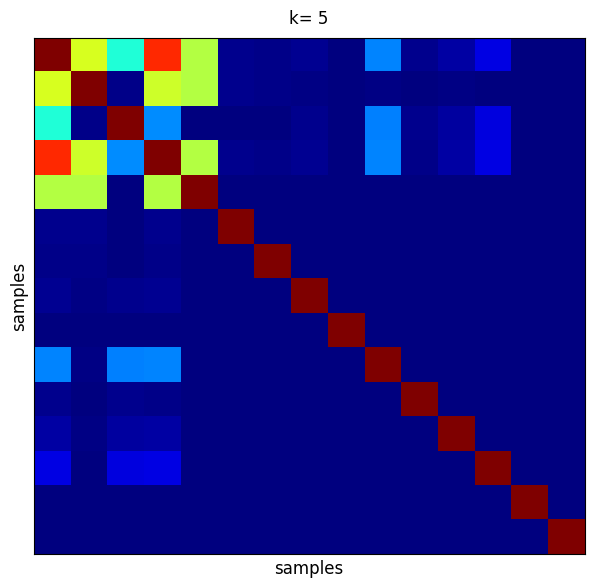

How many distinct data groups are displayed?

15